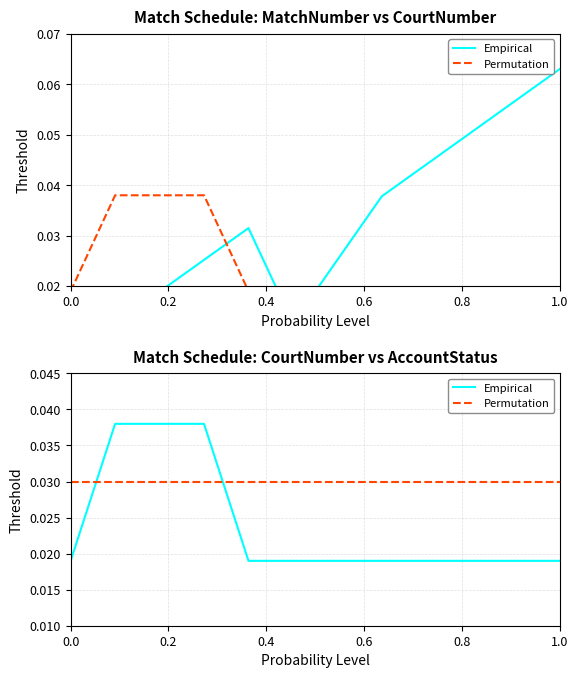

How many Empirical values are between 0 and 1?

12